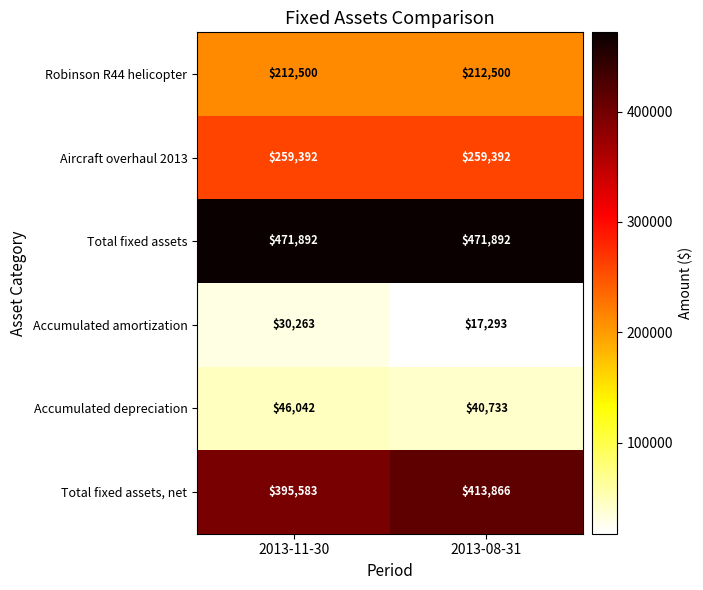

Which series has the widest spread of values?

Total fixed assets, net